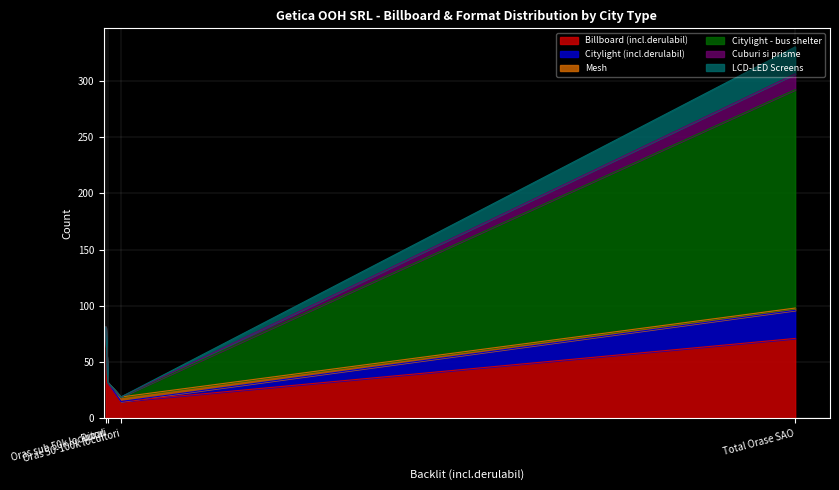

What is the lowest value of the Billboard (incl.derulabil) series?

15